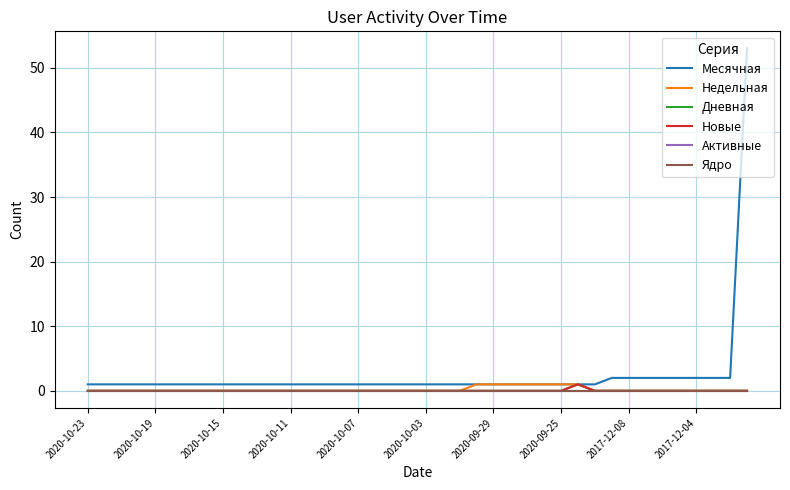

Does the chart display data point markers on the line(s)?

No